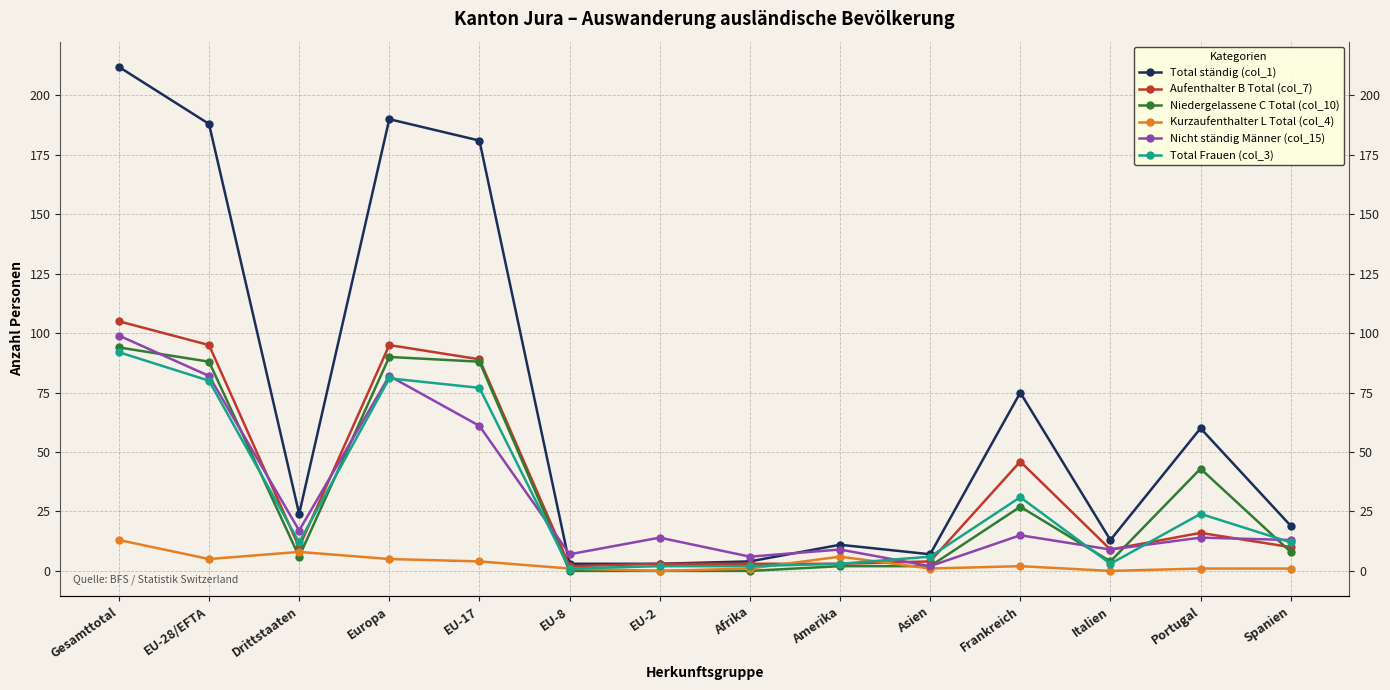

Where is the first local minimum for Total ständig (col_1)?

Drittstaaten